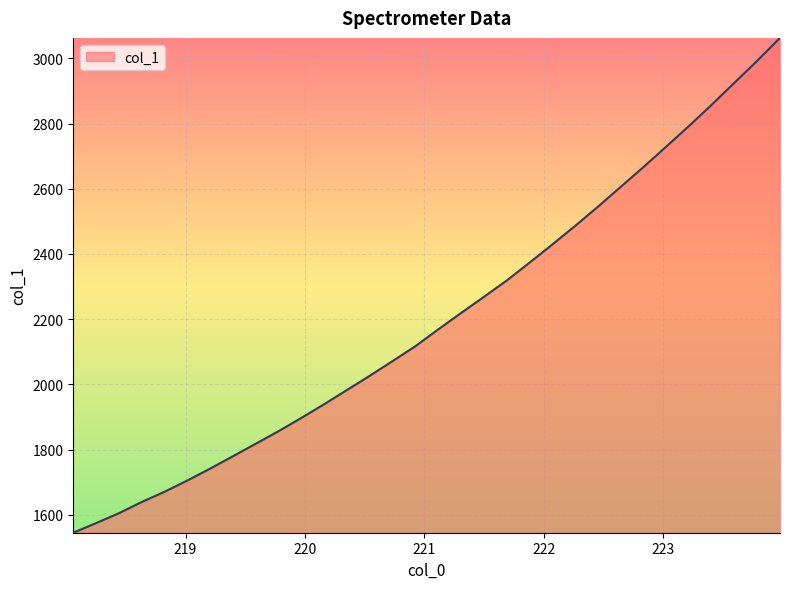

What is the greatest value displayed?

3062.5